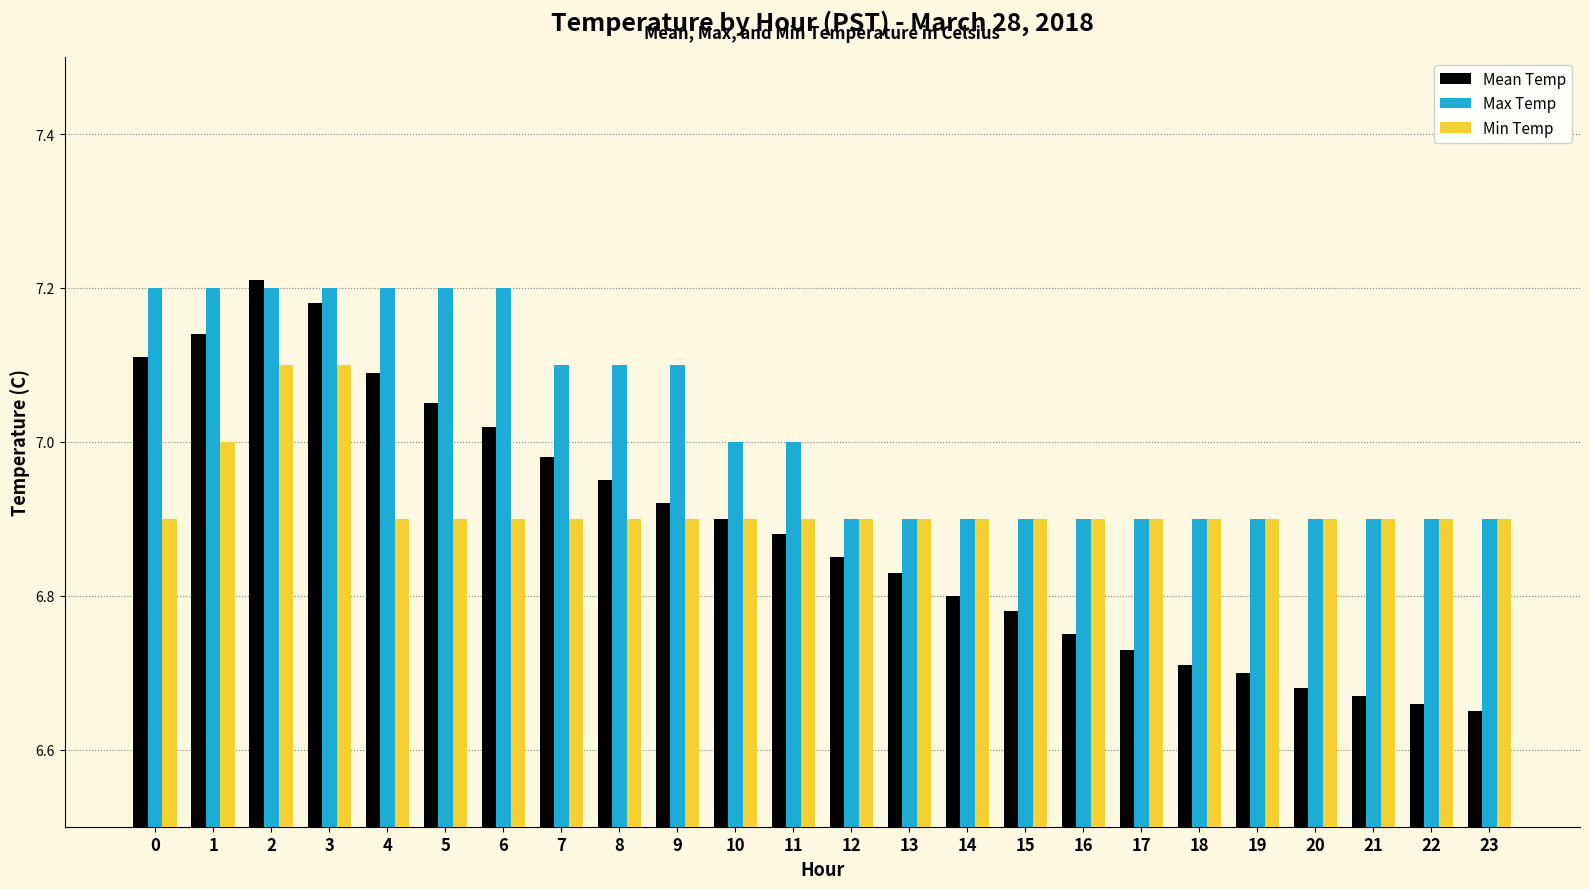

Are the bars horizontal?

No